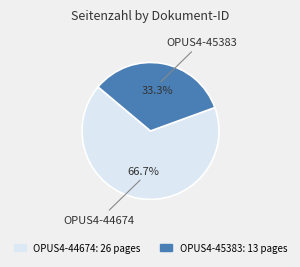

Which slice represents more than half of the pie?

OPUS4-44674